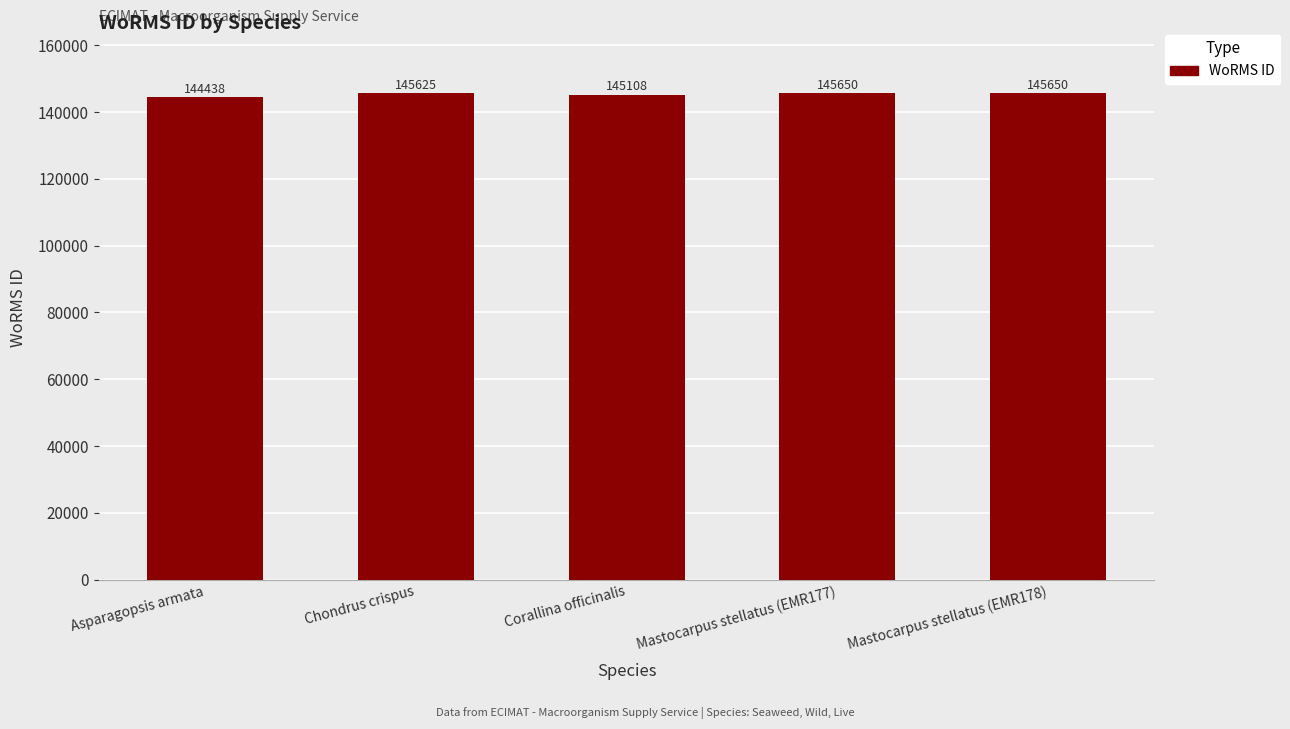

What position from the right is Corallina officinalis?

3